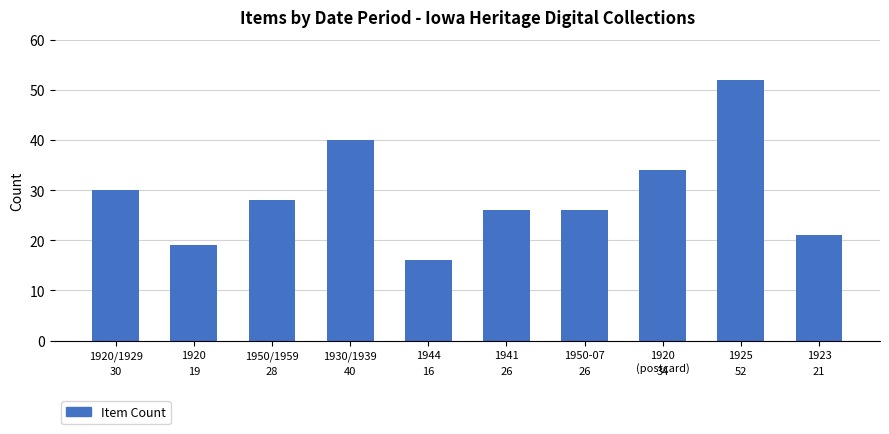

Reading left to right, transcribe all the data shown in this chart.

30	19	28	40	16	26	26	34	52	21